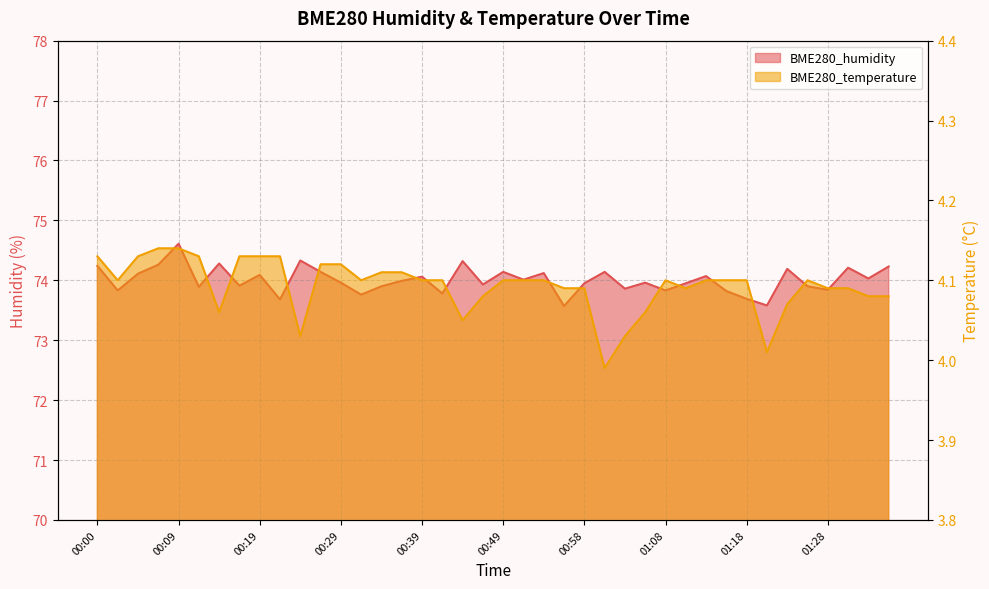

Which category has the highest value in the BME280_humidity series?

00:09